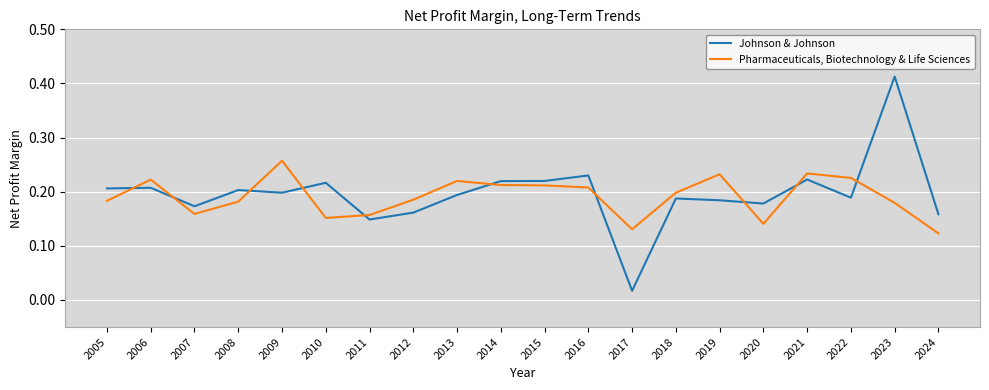

At which category is the sum across all series the highest?

2023